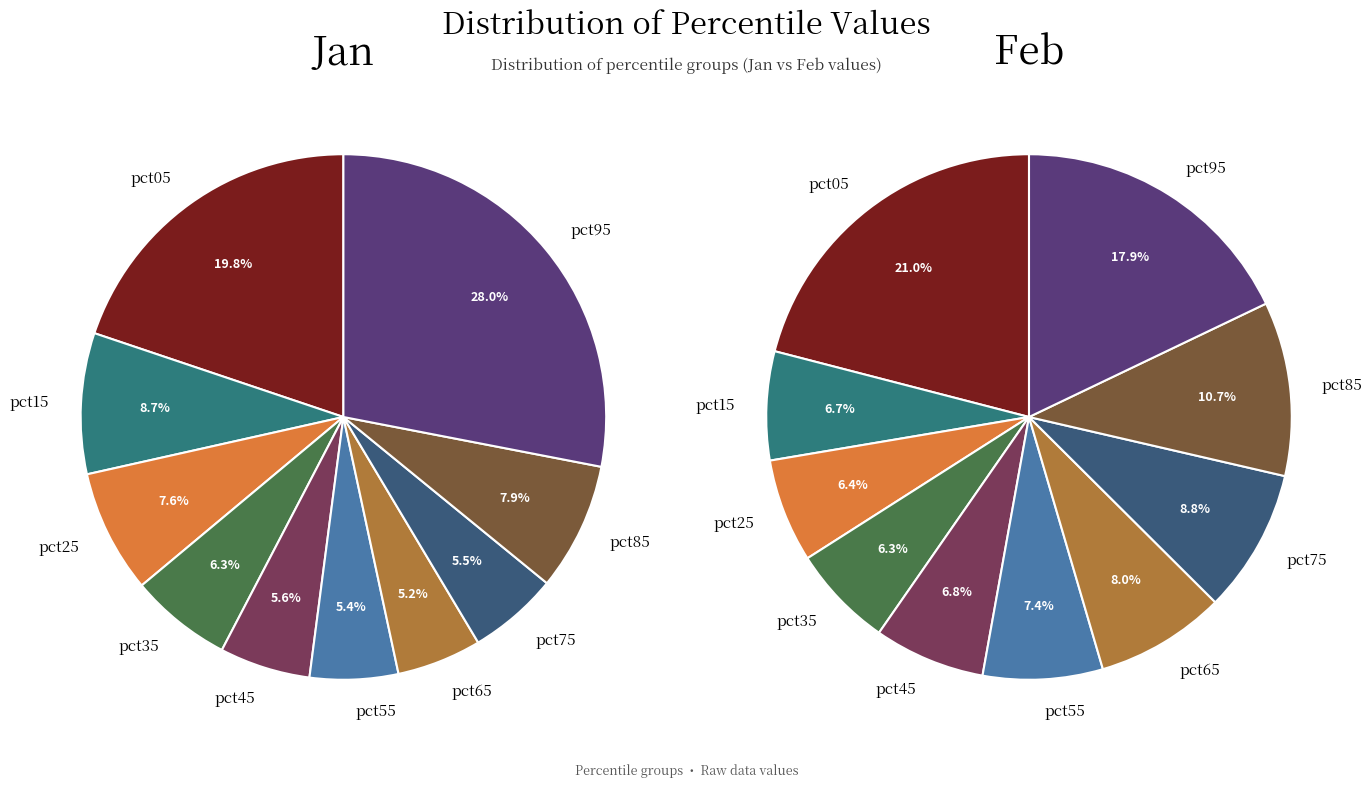

Is 4 the majority of the pie?

No